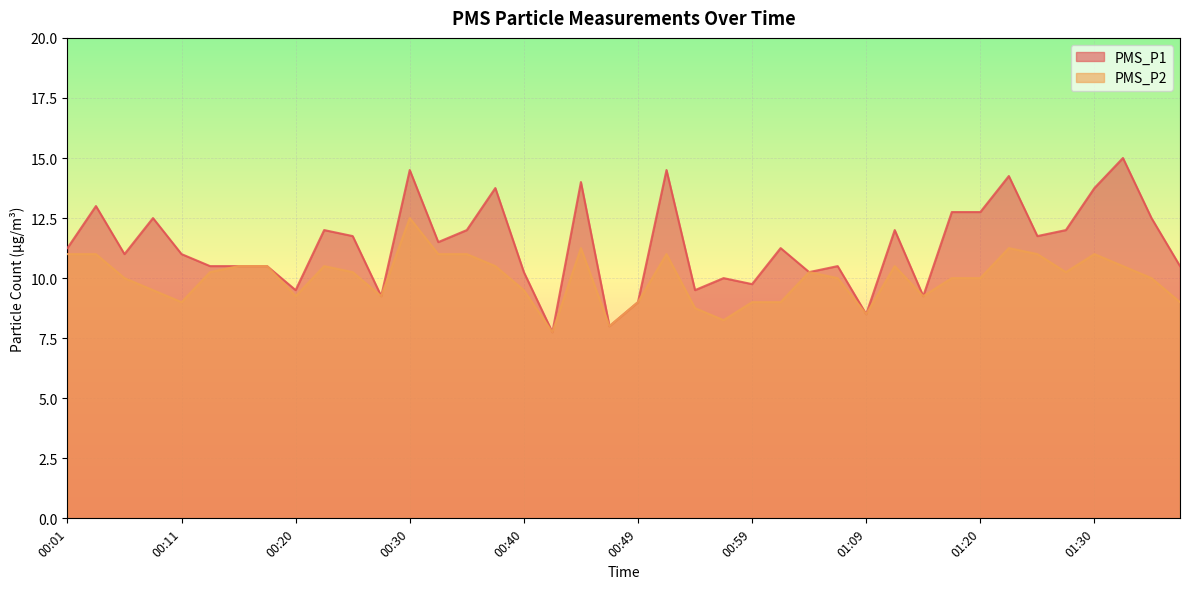

What is the label of the 4th point from the right?

01:30